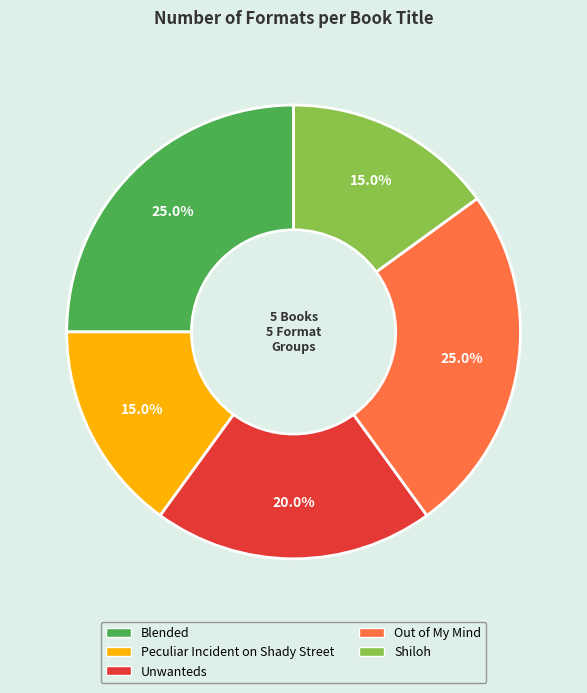

Does Peculiar Incident on Shady Street account for over 50% of the chart?

No